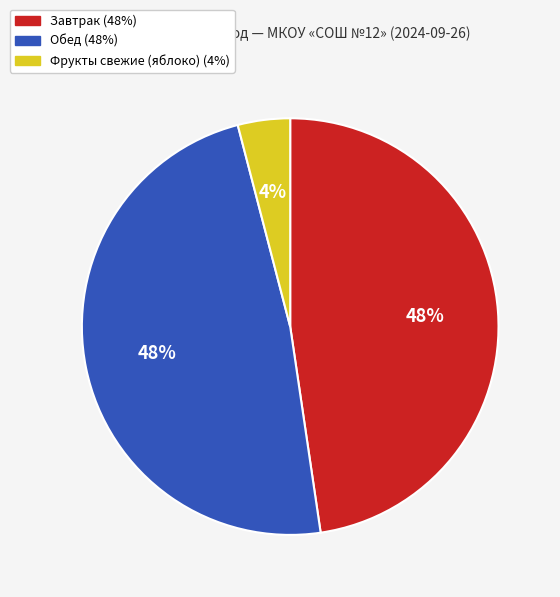

Is there a majority slice in this chart?

No